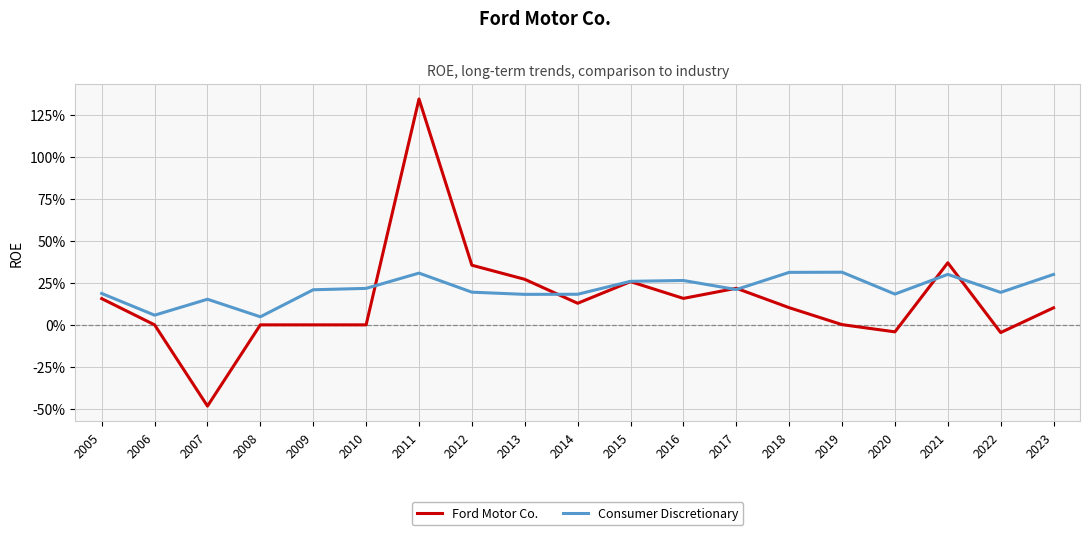

How many intersections are there between Ford Motor Co. and Consumer Discretionary?

6